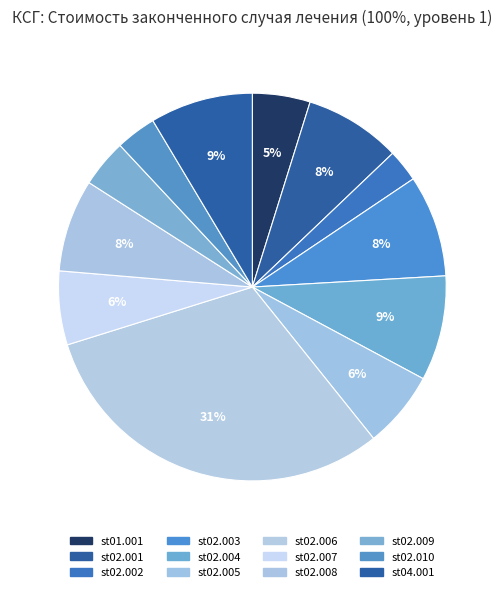

What percentage is NOT represented by st02.006?

69.1%